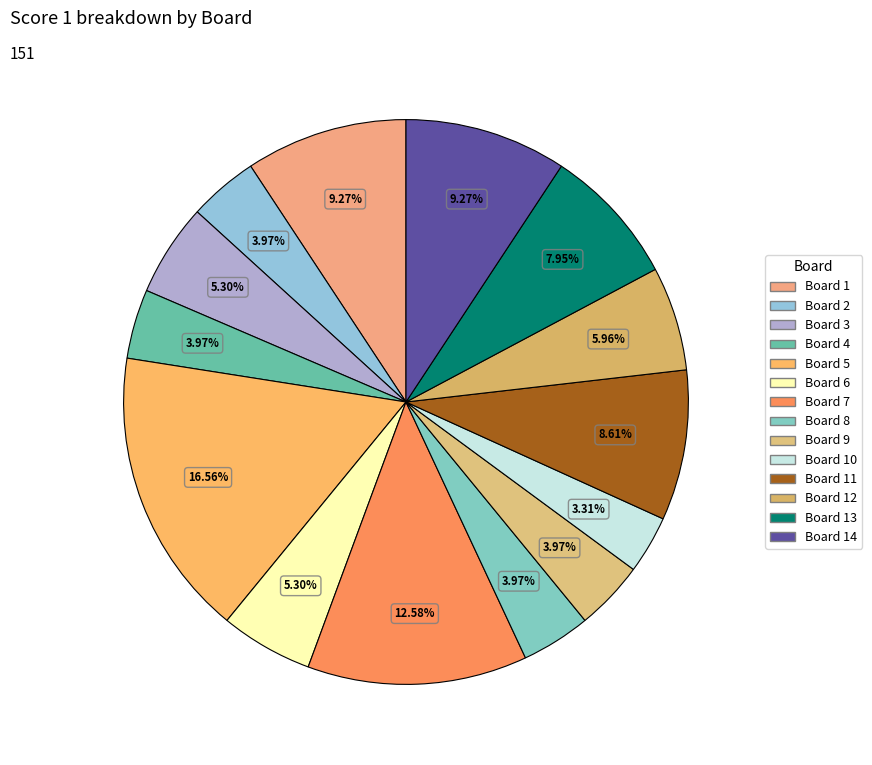

Count the number of slices in the pie.

14